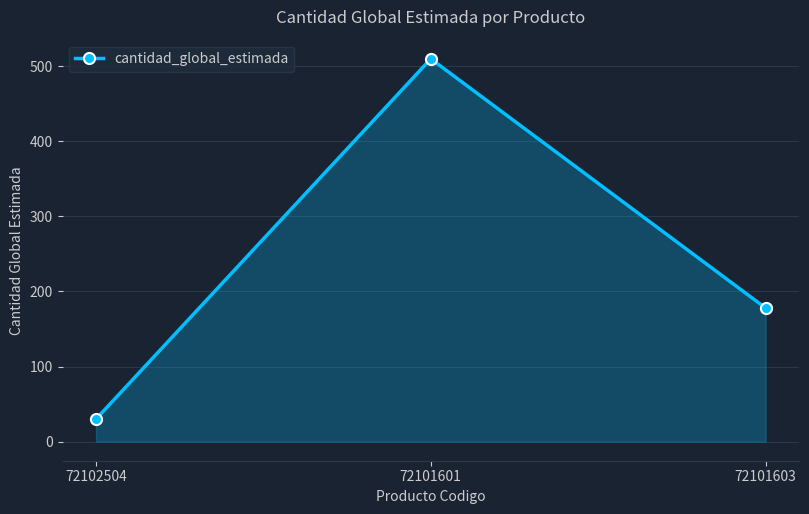

How many lines are shown in the chart?

1